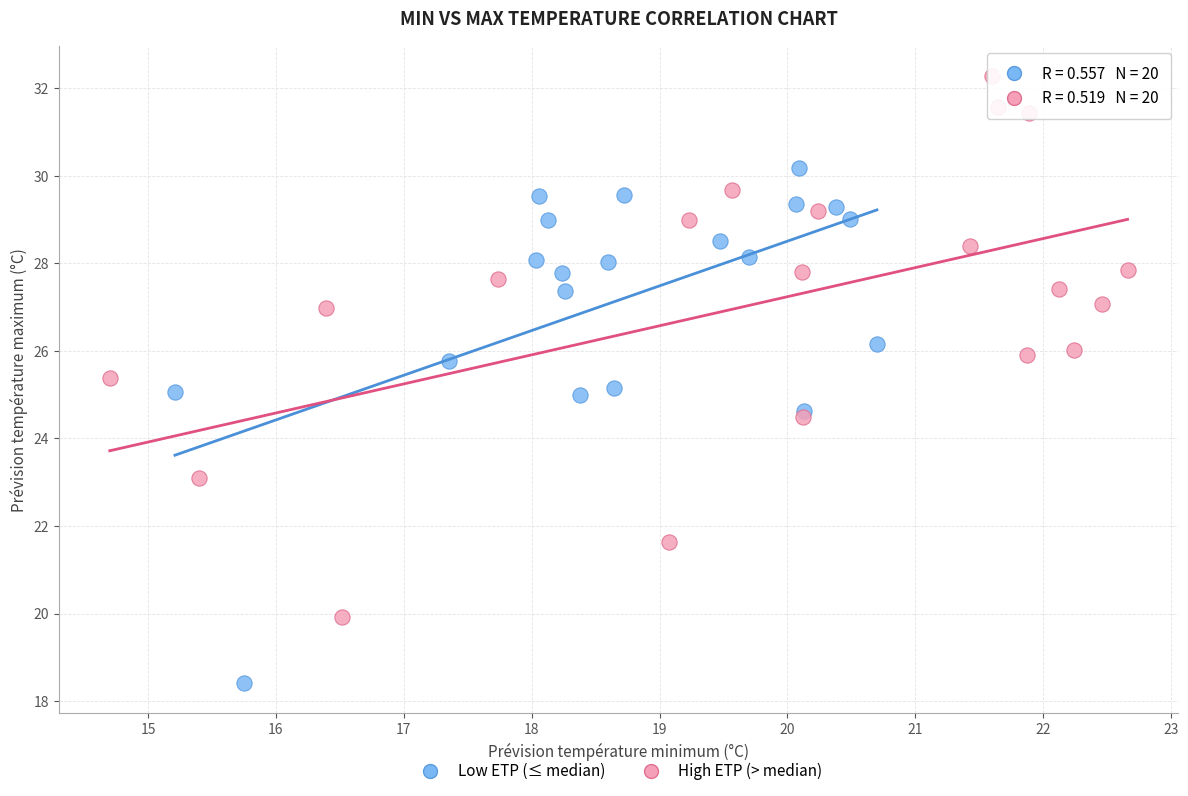

Which series has the largest Y range (max minus min)?

High ETP (> median)